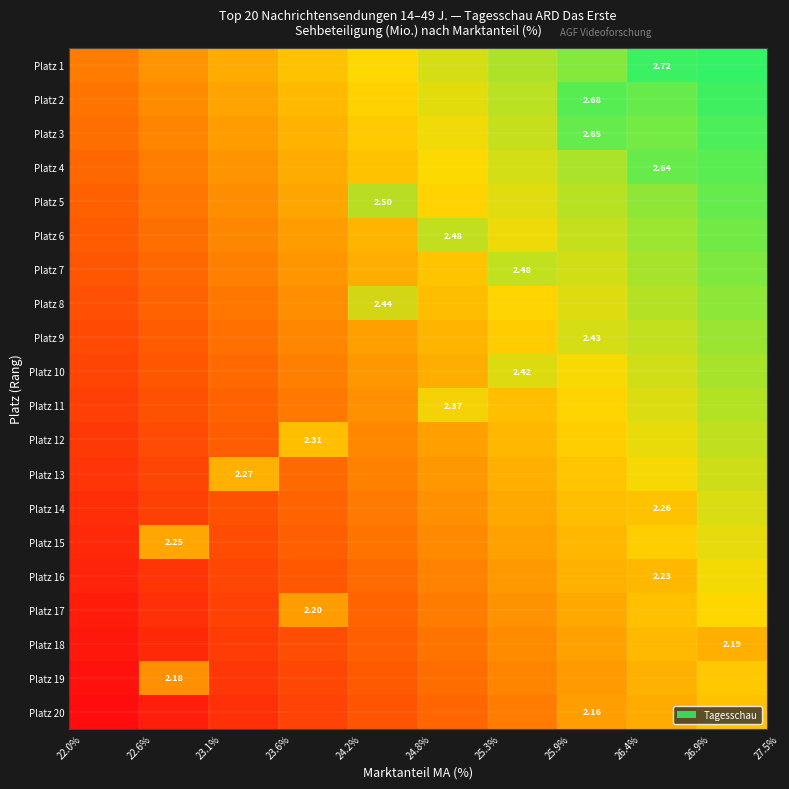

What is the difference between the maximum and minimum values in the Platz 5 series?

0.6